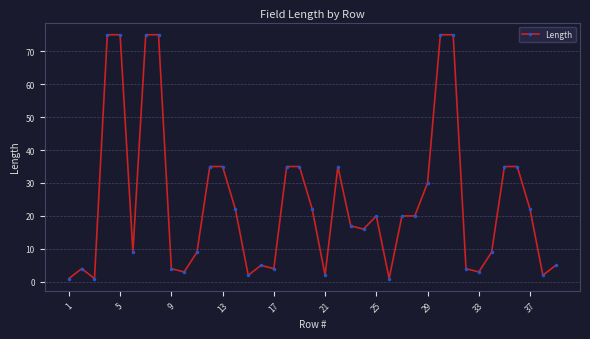

True or false: there are more than 0 points higher than both neighbors.

True